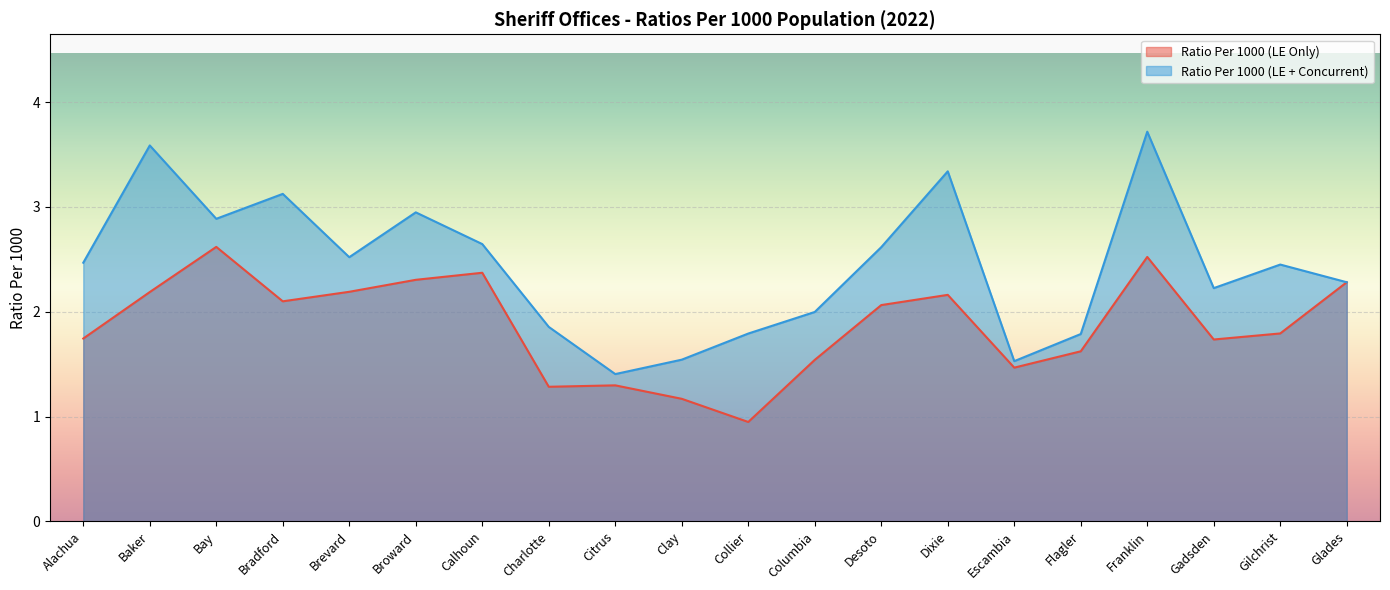

How many interior local valleys does the Ratio Per 1000 (LE Only) series have?

5